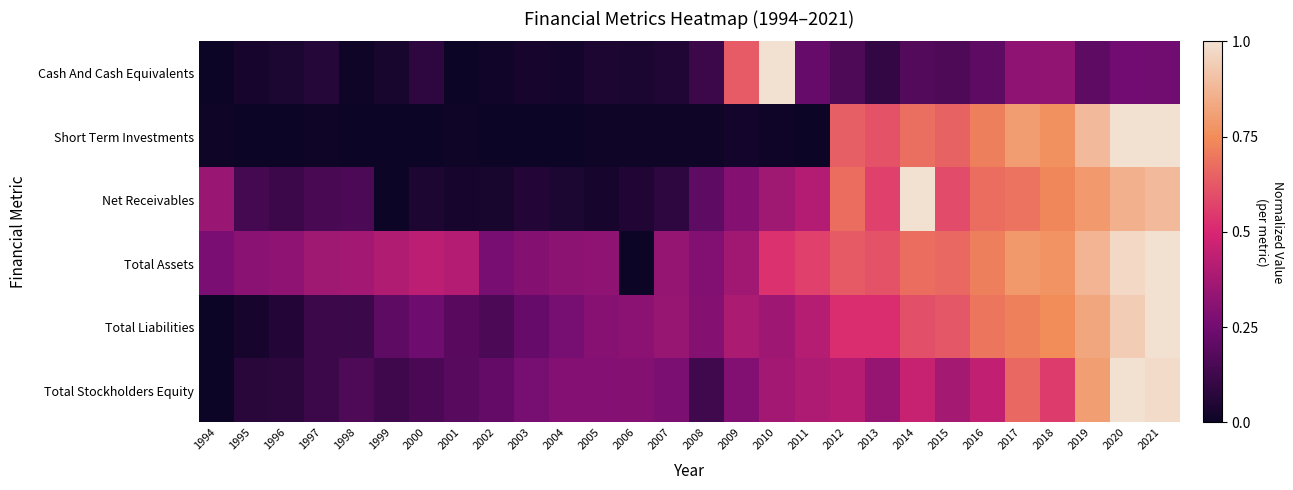

At 2002, list the series in order from smallest to largest.

Short Term Investments, Cash And Cash Equivalents, Net Receivables, Total Liabilities, Total Stockholders Equity, Total Assets